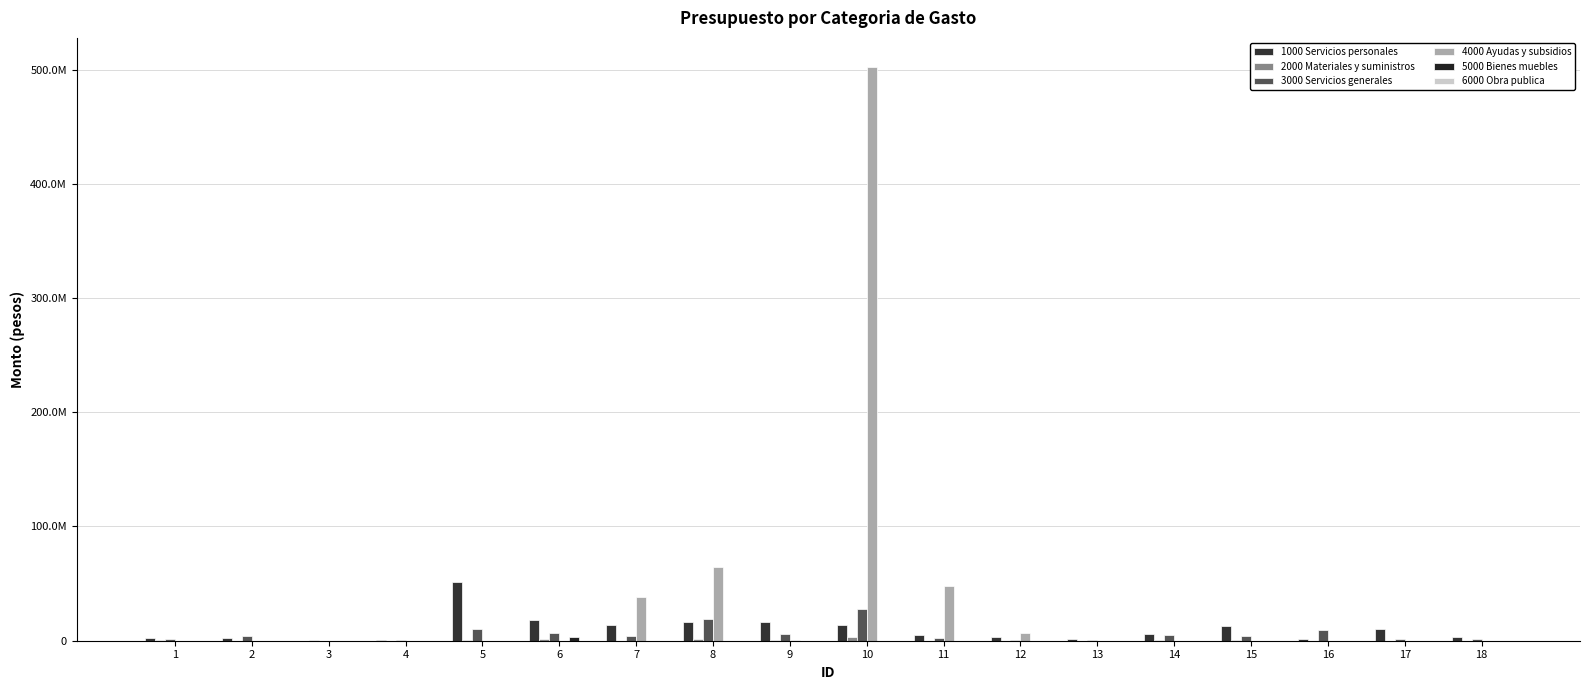

Which series has the widest spread of values?

4000 Ayudas y subsidios